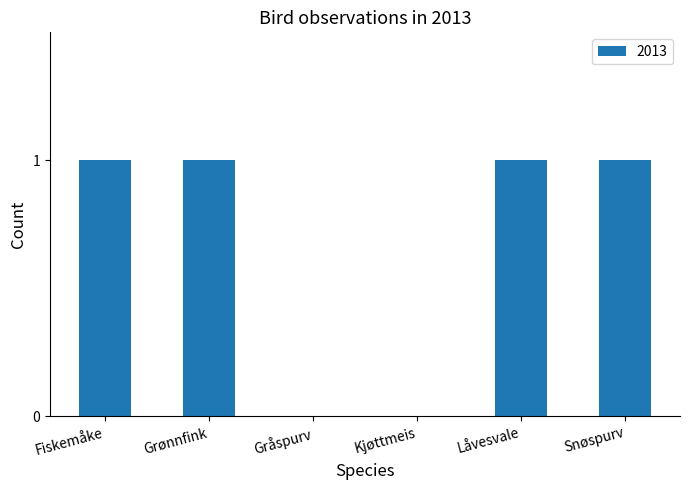

Reading right to left, extract all data points from this chart.

Snøspurv=1	Låvesvale=1	Kjøttmeis=0	Gråspurv=0	Grønnfink=1	Fiskemåke=1